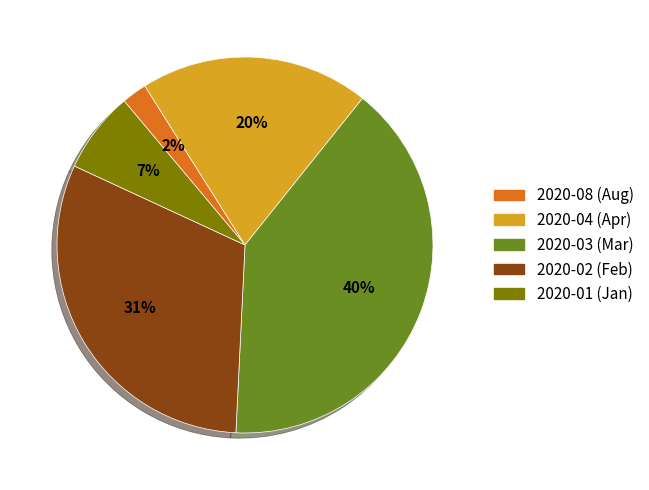

Is there any slice that represents more than half of the pie?

No